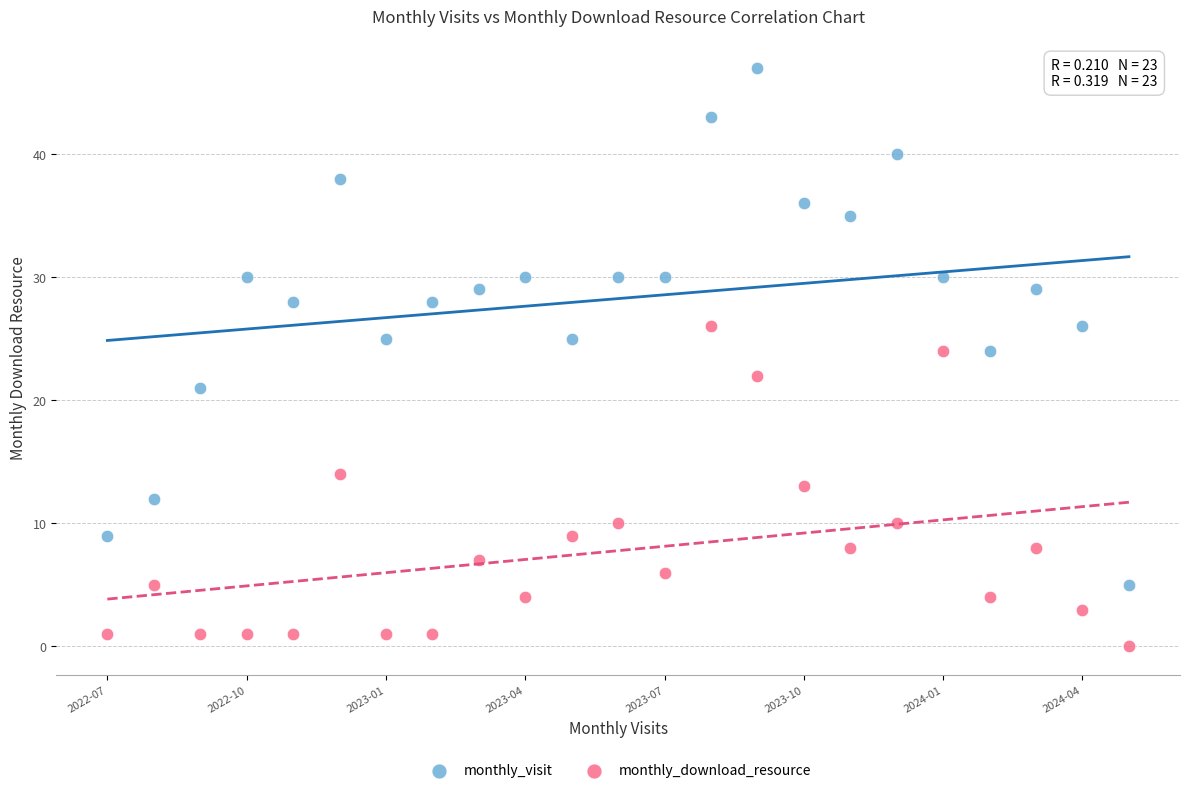

Which series has the largest Y range (max minus min)?

monthly_visit